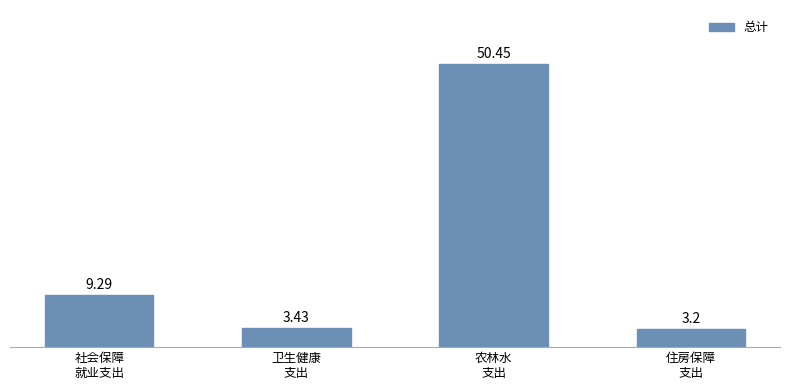

What is the minimum value shown in the chart?

3.2